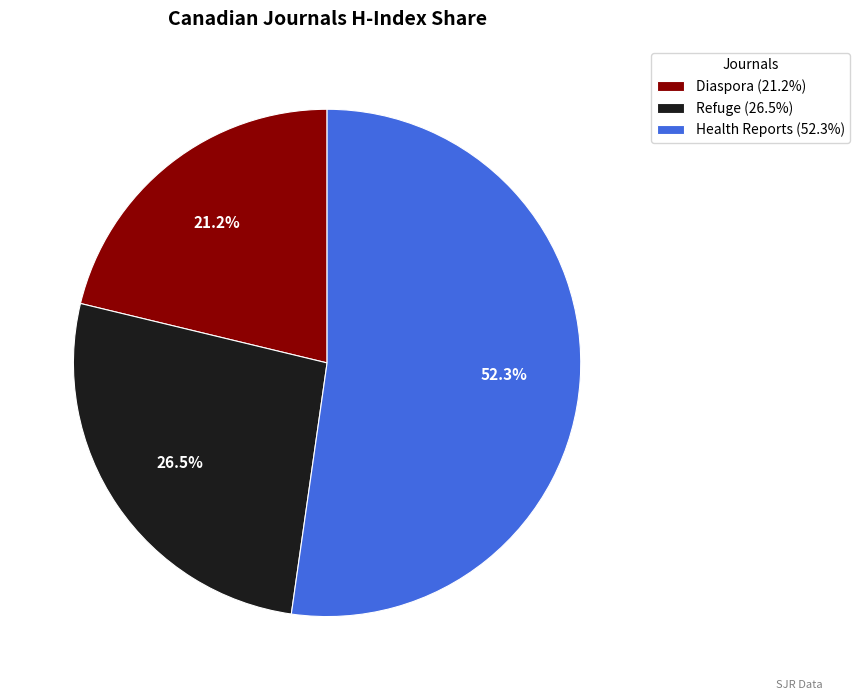

Is Health Reports the majority of the pie?

Yes